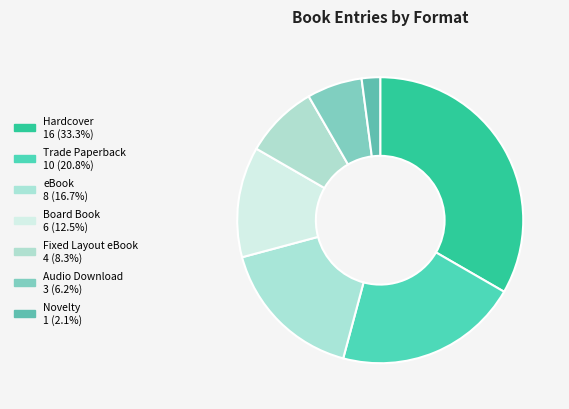

Is there any slice that represents more than half of the pie?

No